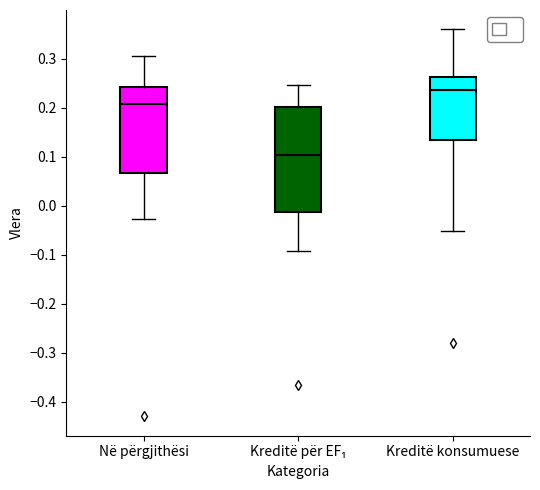

Reading left to right, transcribe this box plot: for each box, give where its median line is, the range the box spans, and where its two whiskers end, as read against the y-axis. The values are not printed on the chart, so give them approximately, as read against the axis.

Në përgjithësi: median 0.21, box 0.07 to 0.24, whiskers -0.03 to 0.31
Kreditë për EF₁: median 0.10, box -0.01 to 0.20, whiskers -0.09 to 0.25
Kreditë konsumuese: median 0.24, box 0.13 to 0.26, whiskers -0.05 to 0.36